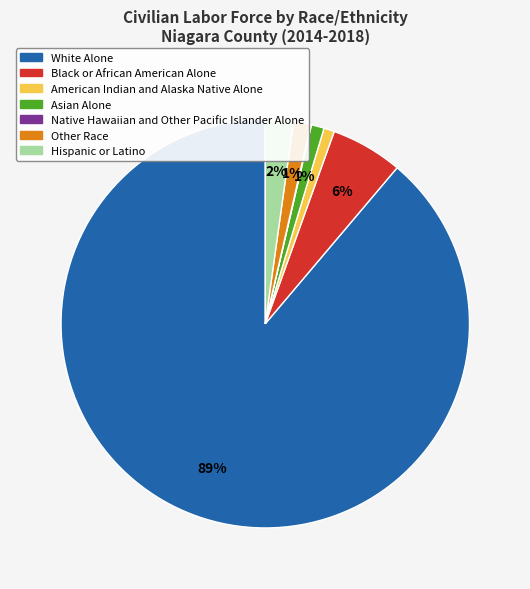

Is the sum of Hispanic or Latino and Asian Alone greater than half?

No